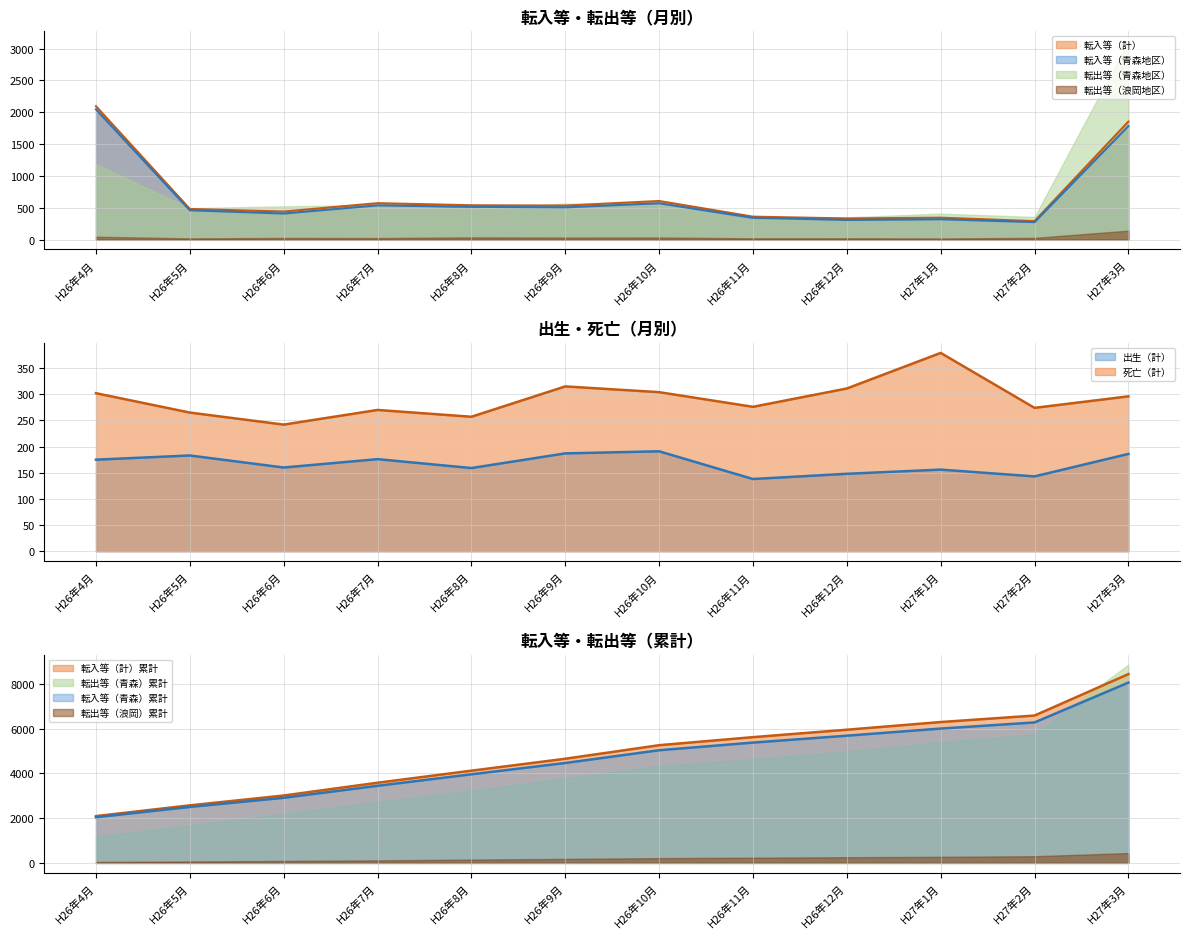

Does the chart have visible grid lines?

Yes